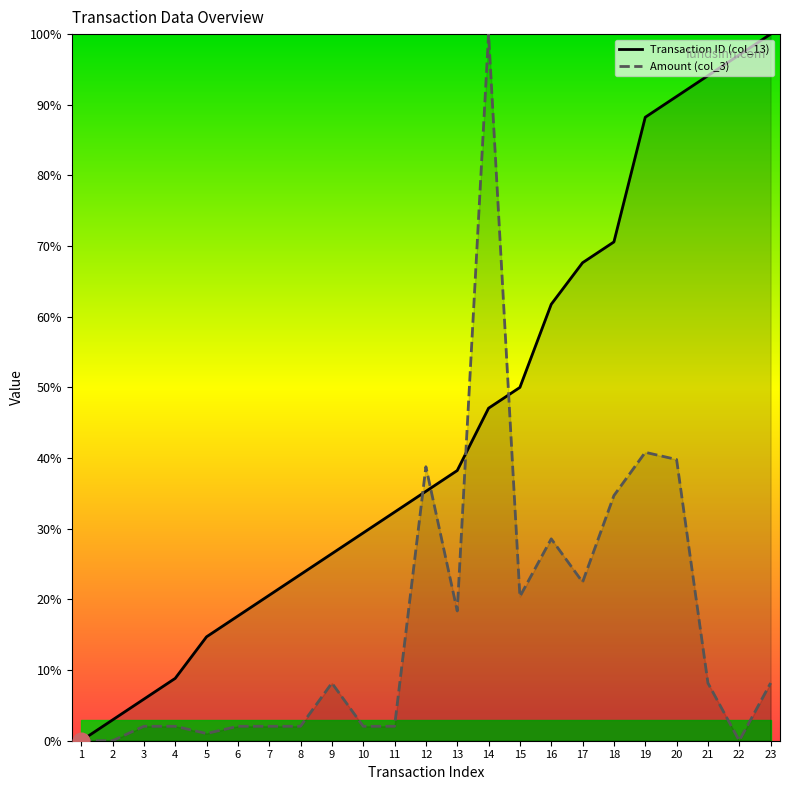

What is the average value of the Amount (col_3) series?

16.7